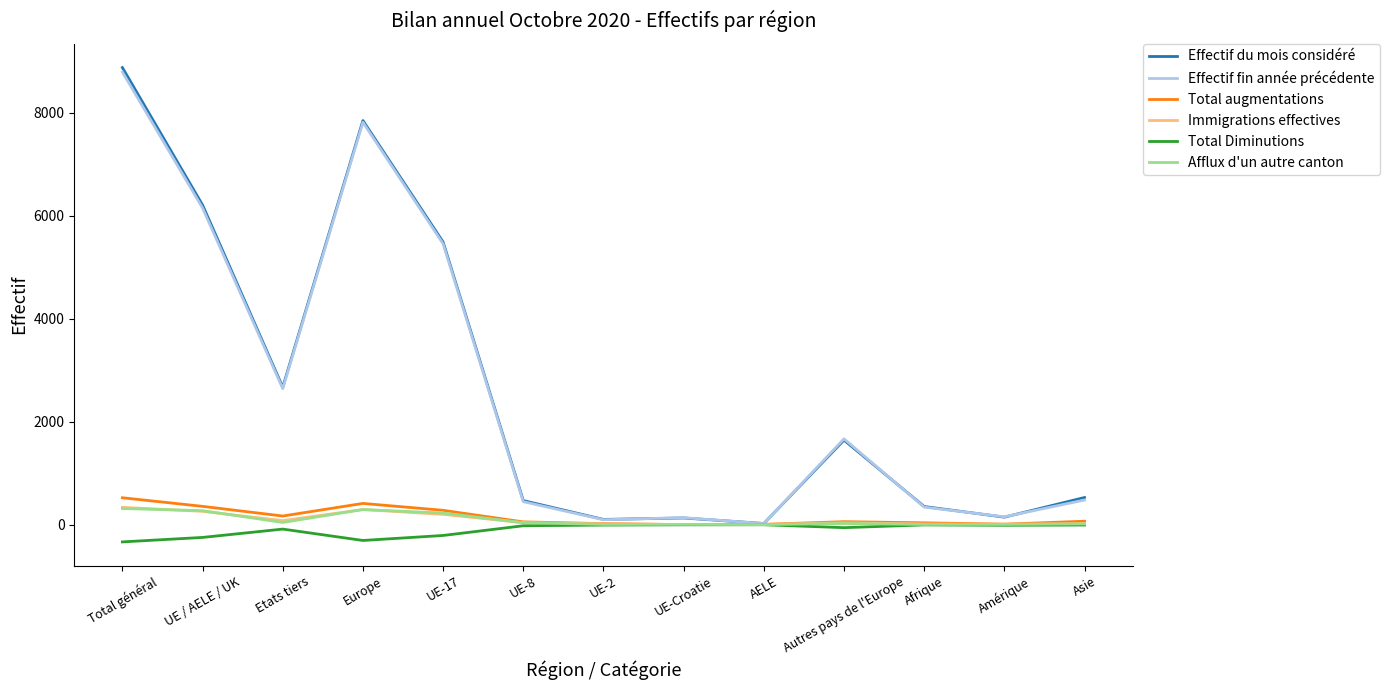

What is the difference between the highest and lowest values at UE-2?

110